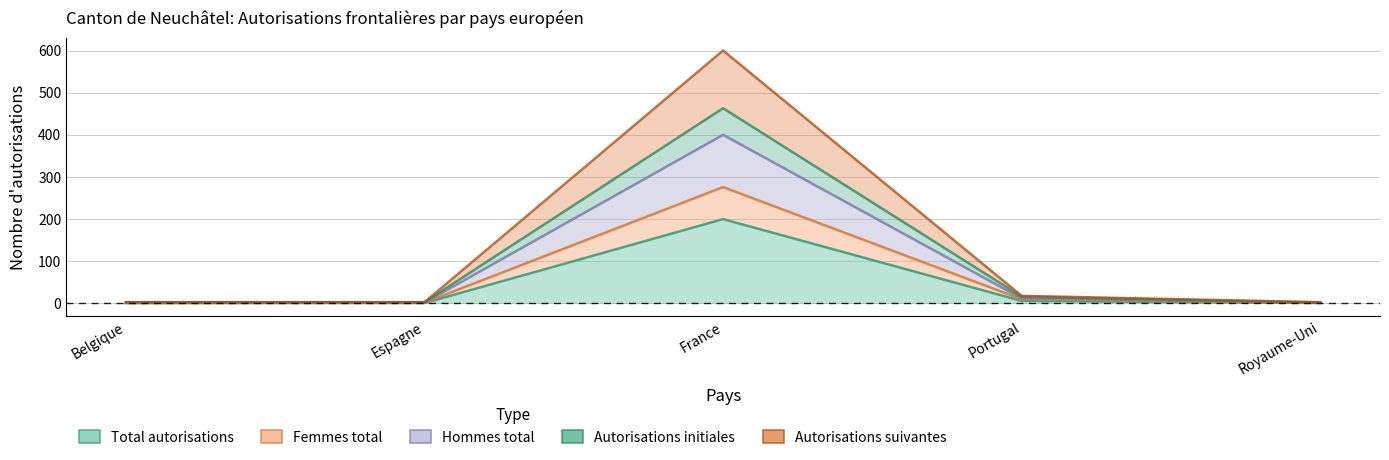

True or false: Hommes total and Autorisations suivantes cross at least once.

False